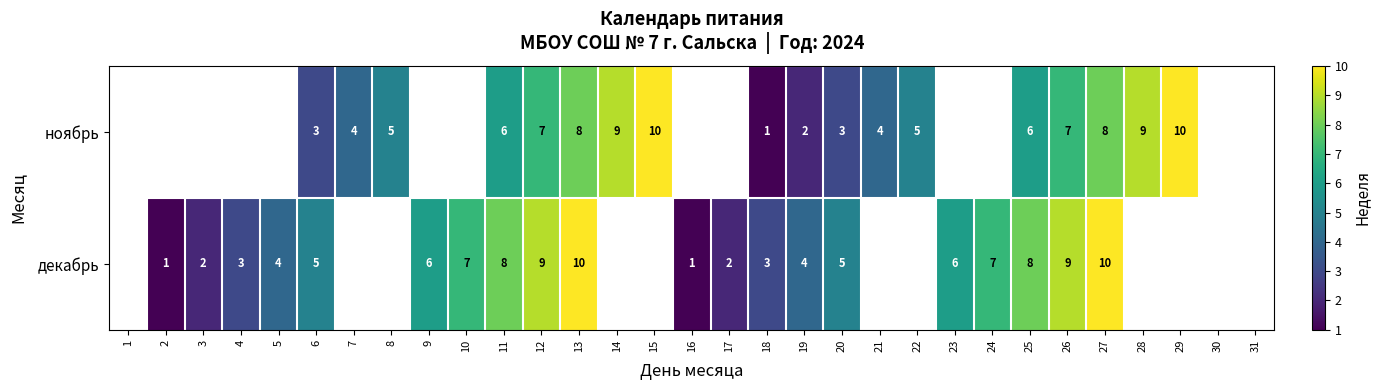

The декабрь series shows 2 at 4. True or false?

False